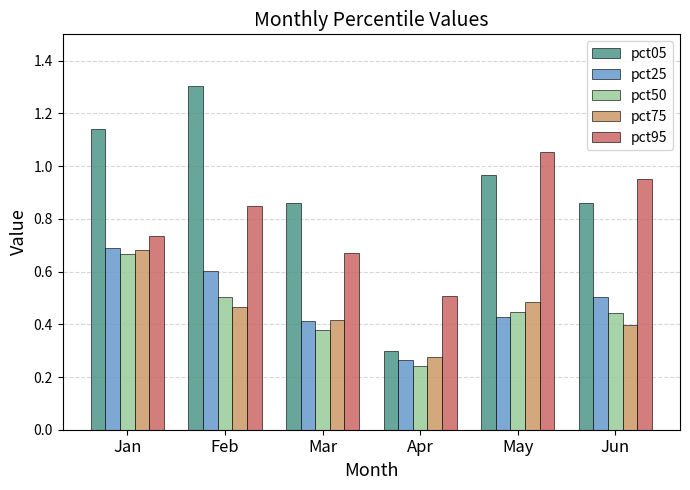

Which series changed the most between Mar and Jun?

pct95